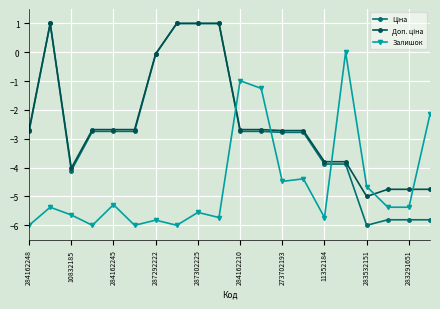

What is the lowest value of the Залишок series?

-6.0